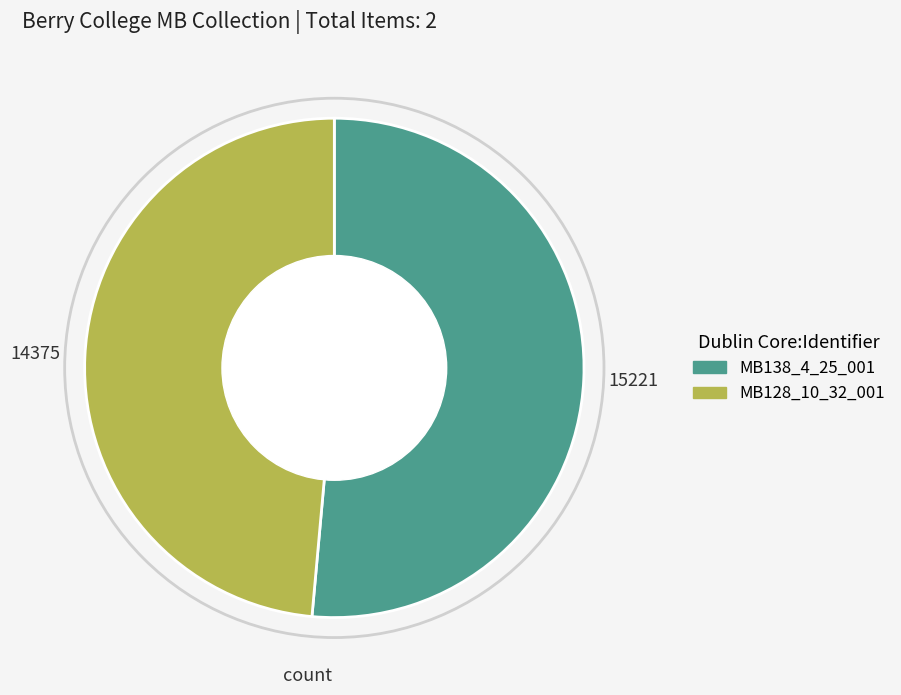

Is there a majority slice in this chart?

Yes